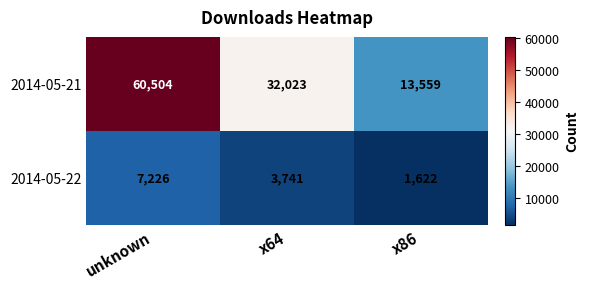

Rank the series at x64 from highest to lowest value.

2014-05-21, 2014-05-22